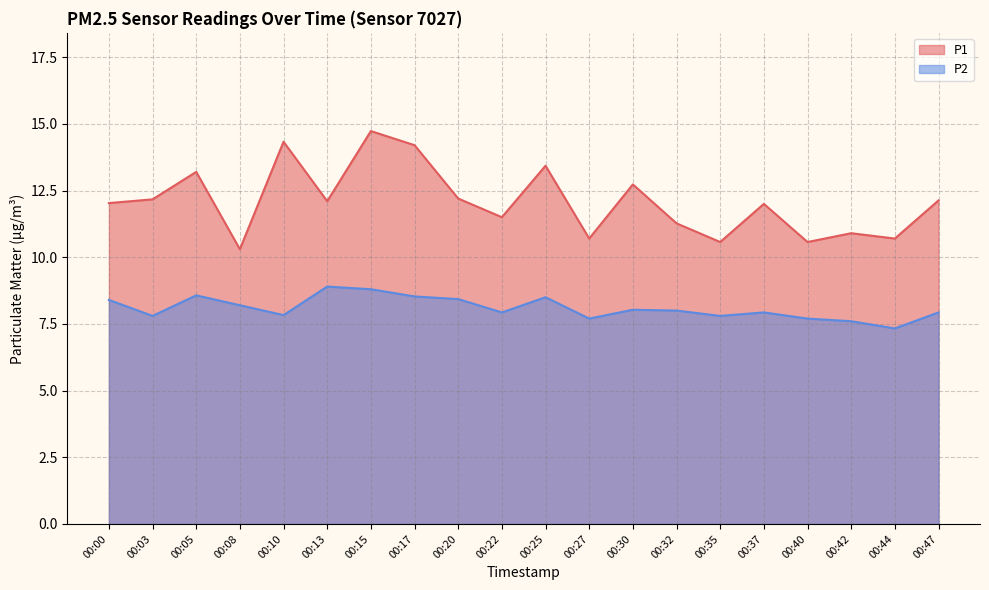

Is the value of P1 at 00:13 greater than the value of P2 at 00:27?

Yes